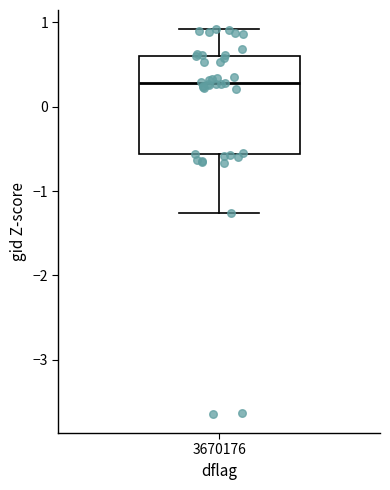

Transcribe this box plot: give where the median line is, the range the box spans, and where the two whiskers end, as read against the y-axis. The values are not printed on the chart, so give them approximately, as read against the axis.

median 0.3, box -0.6 to 0.6, whiskers -1.3 to 0.9